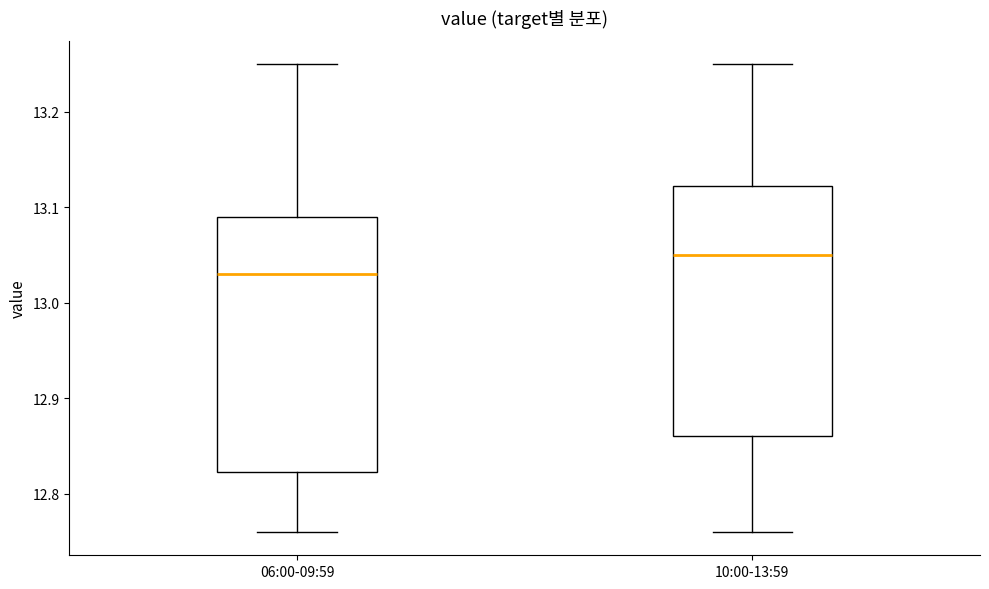

Where is the lower edge of the box for 06:00-09:59 on the y-axis? The values are not printed on the chart, so give them approximately, as read against the axis.

12.82